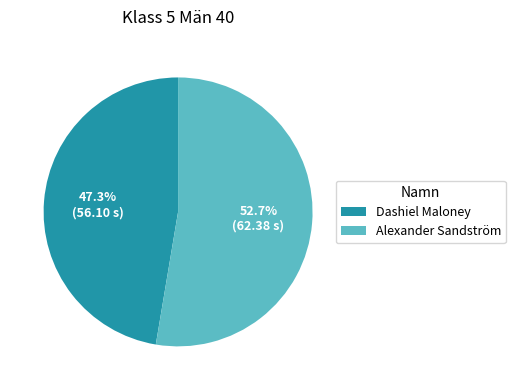

What percentage is the Alexander Sandström slice, to the nearest percent?

53%